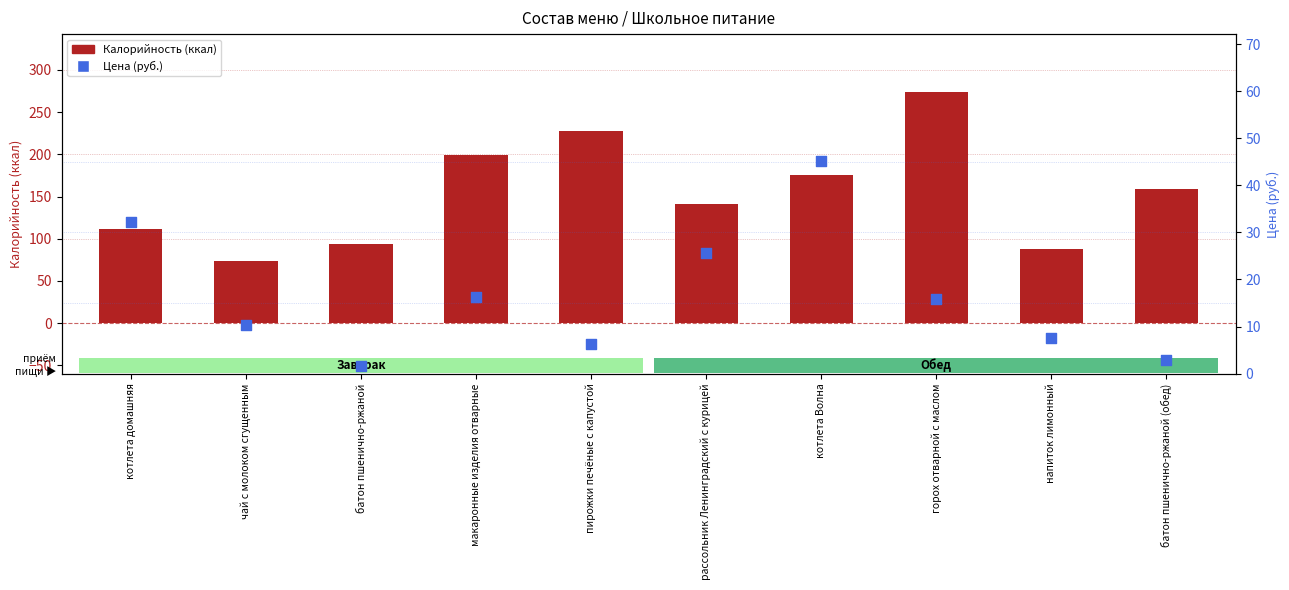

What are all the series names shown in the legend?

Калорийность (ккал), Цена (руб.)